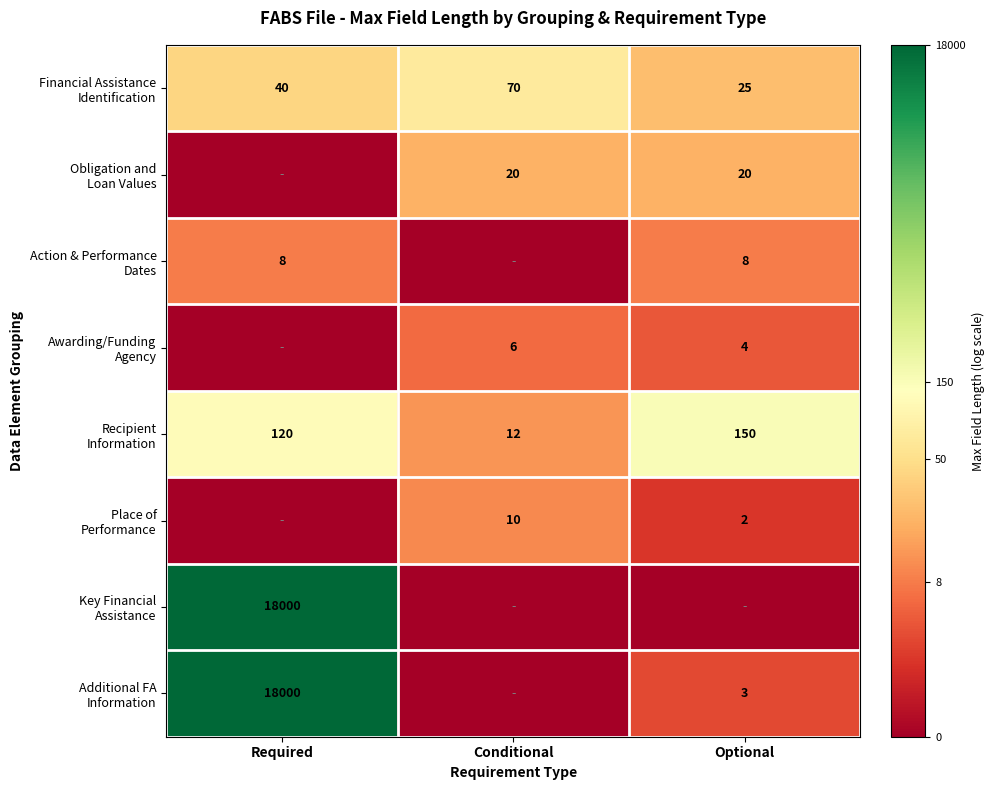

At which label does Obligation and Loan Values reach its minimum?

Required